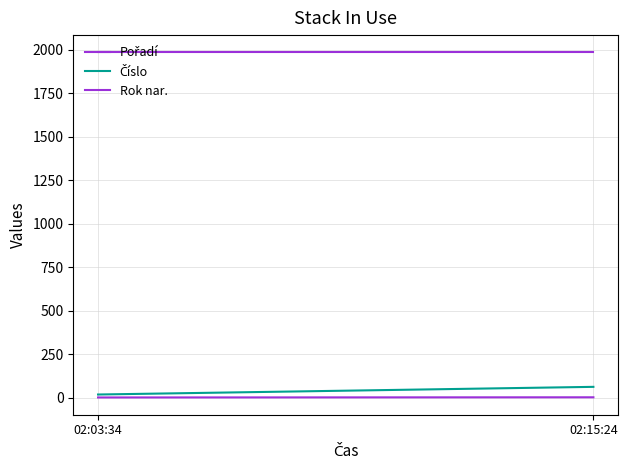

Reading left to right, list all the values displayed in this chart.

Pořadí: 02:03:34=1	02:15:24=2
Číslo: 02:03:34=18	02:15:24=62
Rok nar.: 02:03:34=1984	02:15:24=1984